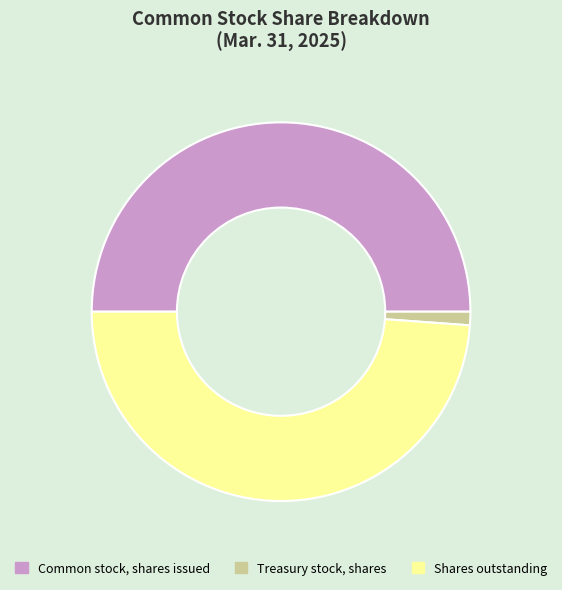

What is the ratio of the value at Shares outstanding to the value at Treasury stock, shares?

42.5